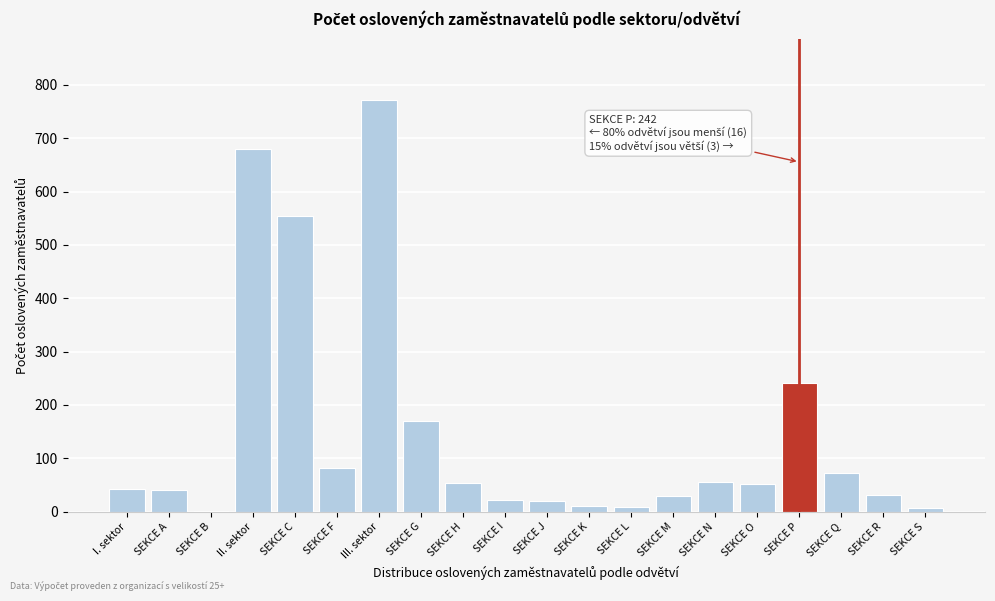

What is the sum of all values?

2942